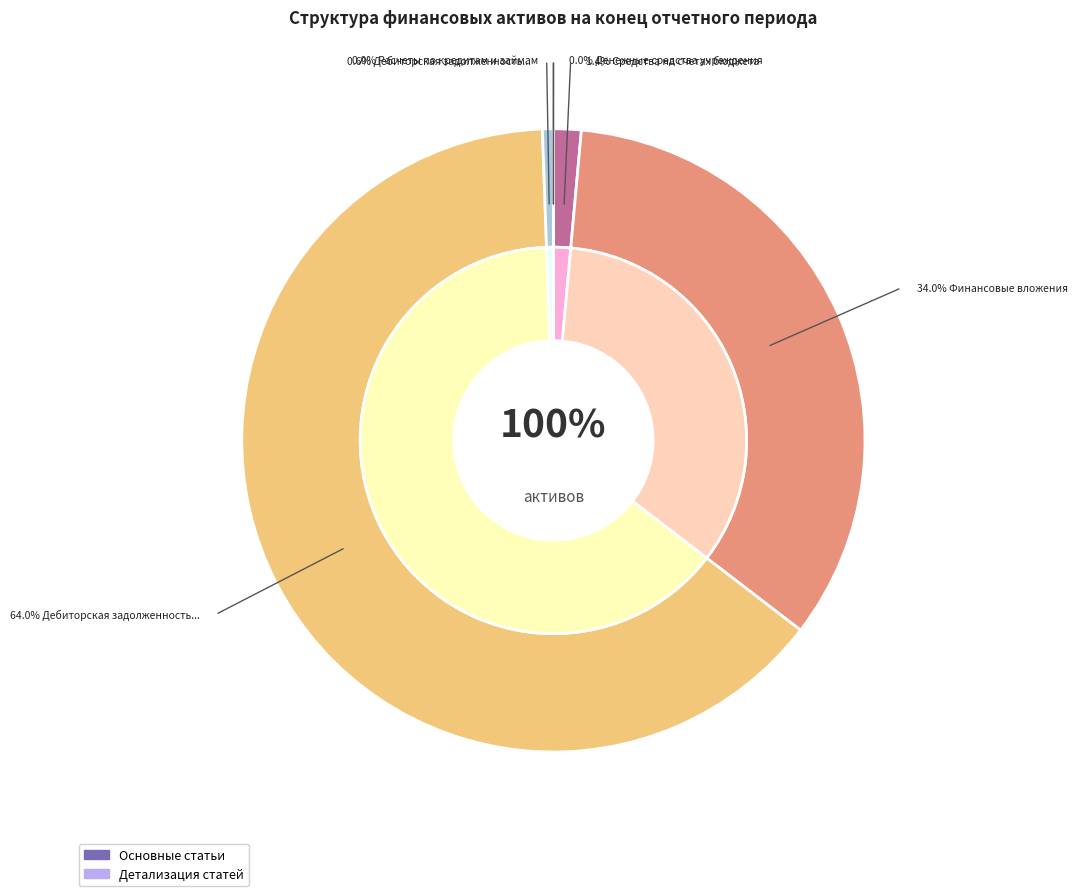

True or false: Расчеты по кредитам и займам accounts for 1% of the total.

False